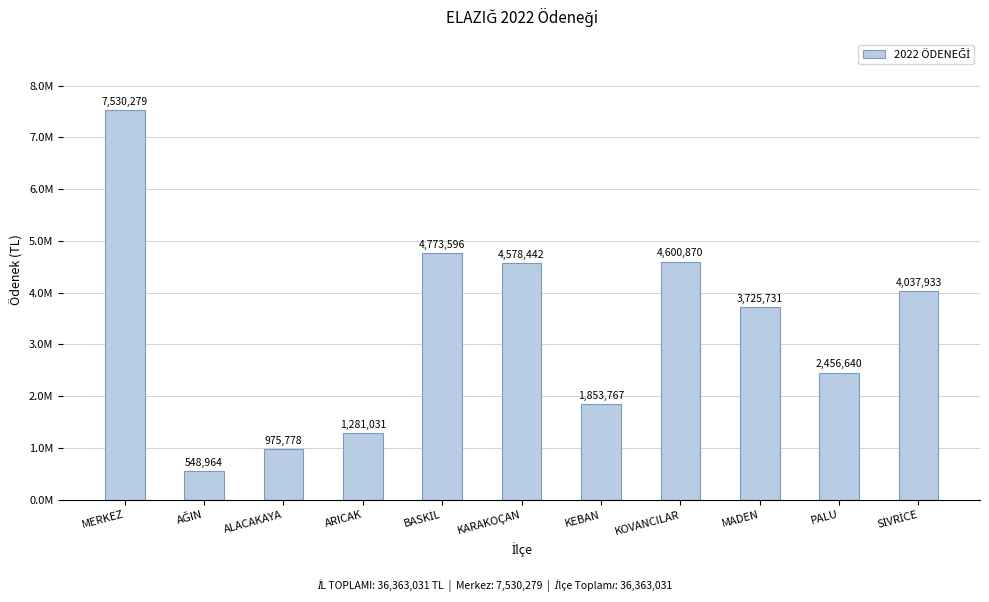

What is the label of the 1st bar from the left?

MERKEZ